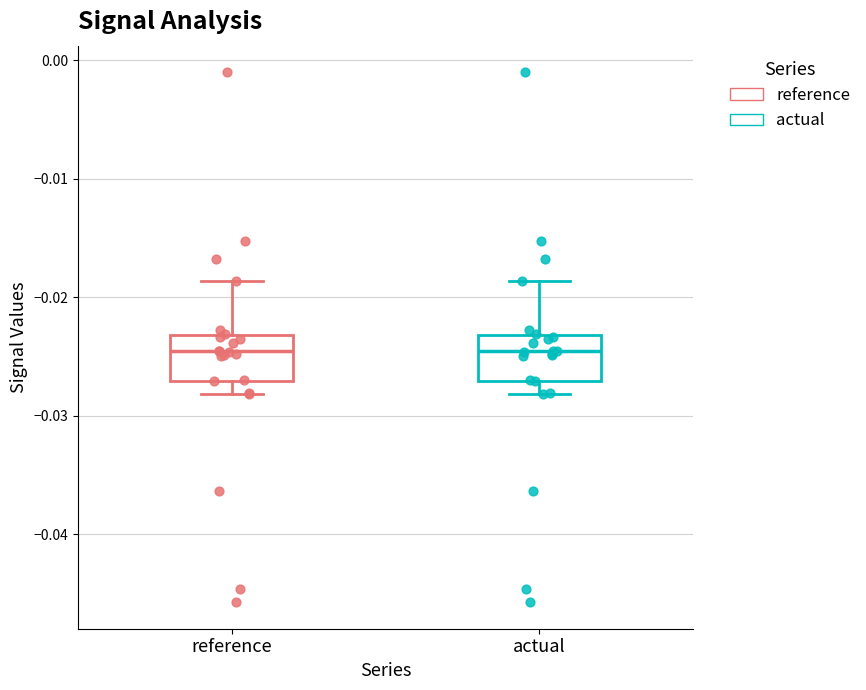

Reading left to right, transcribe this box plot: for each box, give where its median line is, the range the box spans, and where its two whiskers end, as read against the y-axis. The values are not printed on the chart, so give them approximately, as read against the axis.

reference: median -0.025, box -0.027 to -0.023, whiskers -0.028 to -0.019
actual: median -0.025, box -0.027 to -0.023, whiskers -0.028 to -0.019